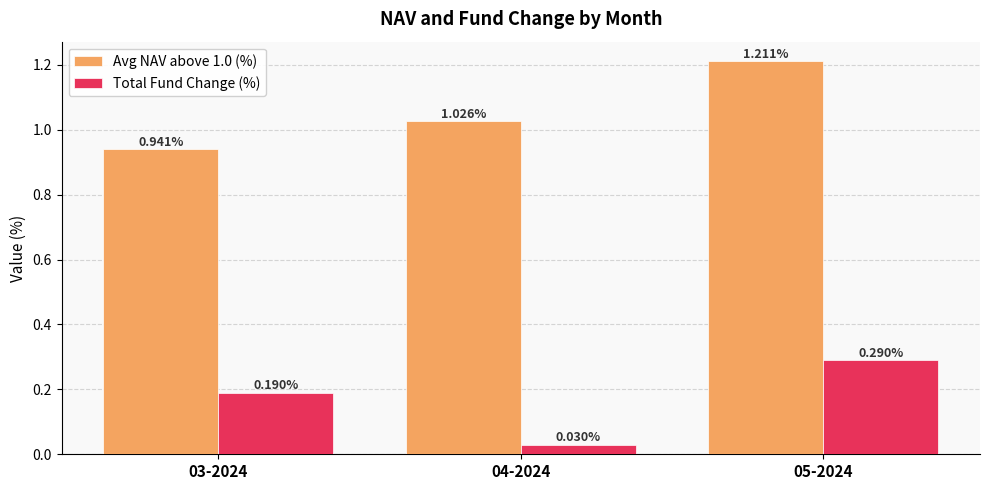

How many groups of bars are there?

3